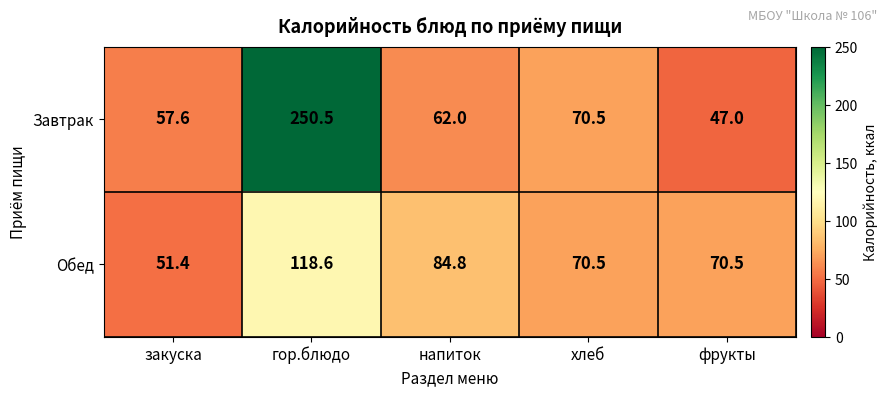

Which series has the widest spread of values?

Завтрак